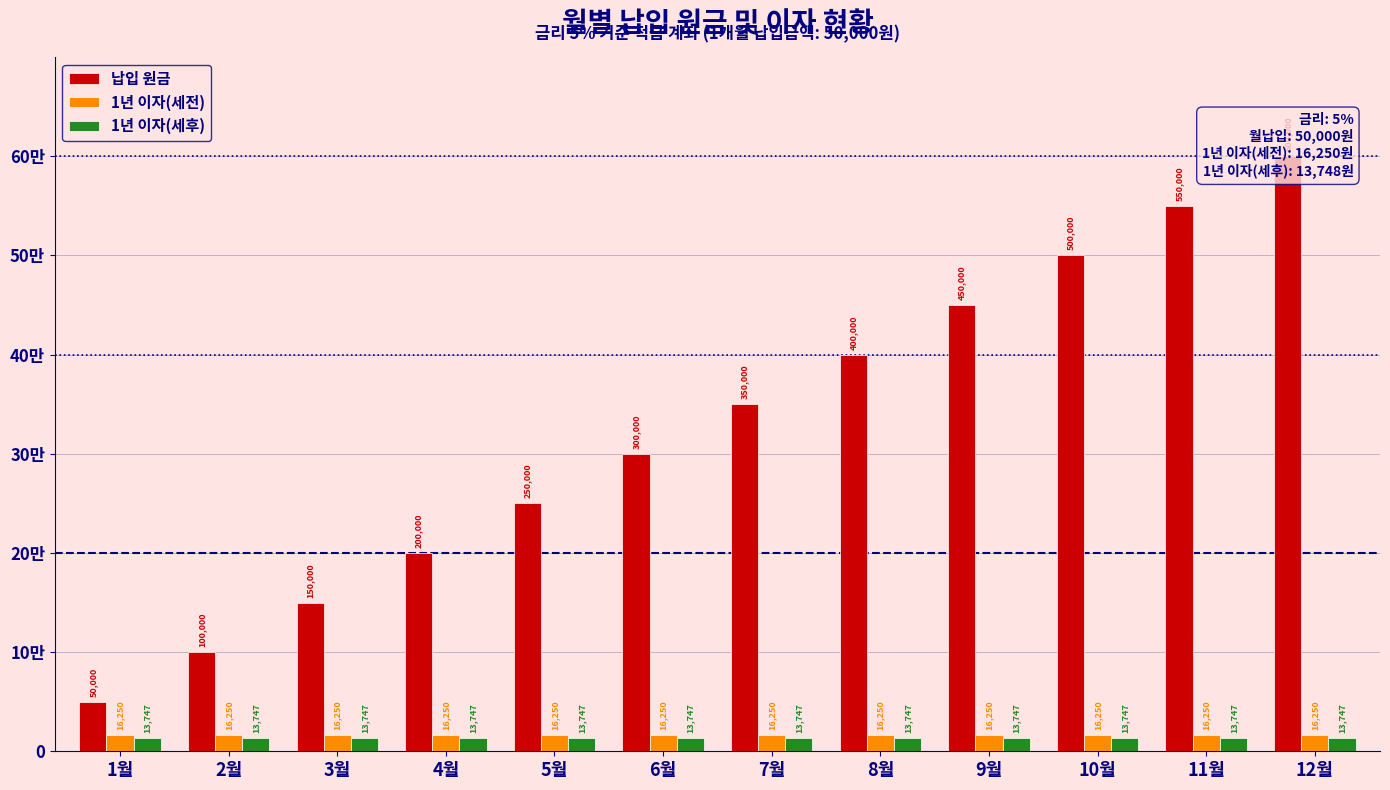

Reading left to right, list all the values displayed in this chart.

납입 원금: 50000.0	100000.0	150000.0	200000.0	250000.0	300000.0	350000.0	400000.0	450000.0	500000.0	550000.0	600000.0
1년 이자(세전): 16250.0	16250.0	16250.0	16250.0	16250.0	16250.0	16250.0	16250.0	16250.0	16250.0	16250.0	16250.0
1년 이자(세후): 13747.5	13747.5	13747.5	13747.5	13747.5	13747.5	13747.5	13747.5	13747.5	13747.5	13747.5	13747.5